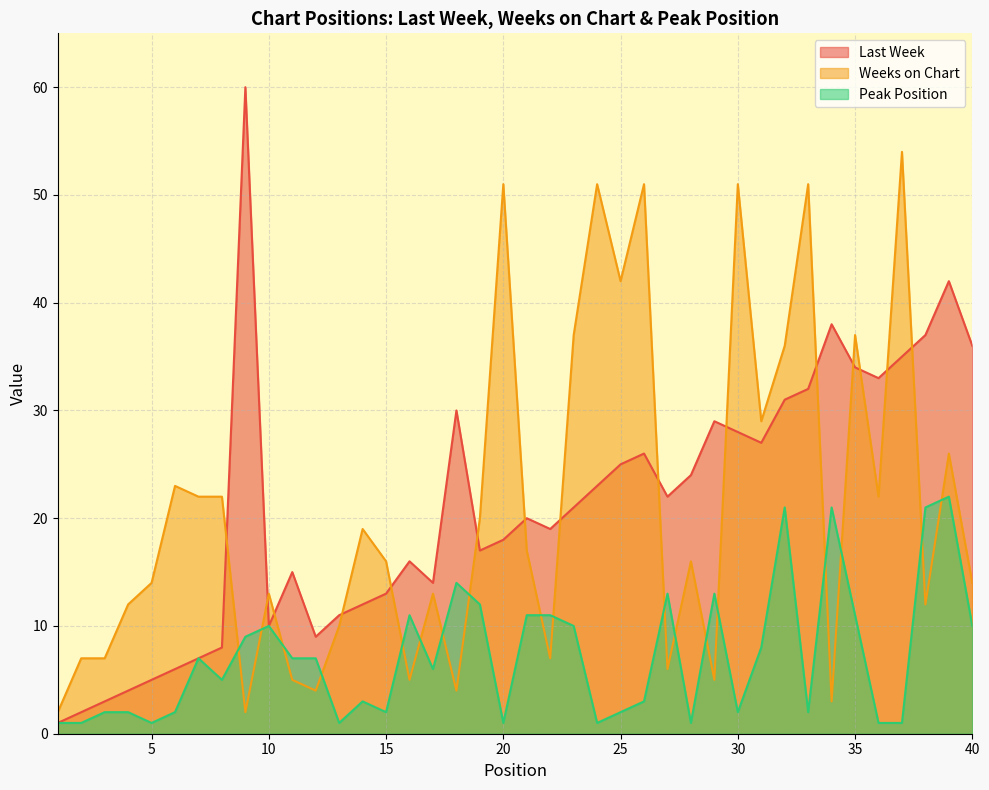

What is the approximate value of Last Week at 17, to the nearest 5?

15